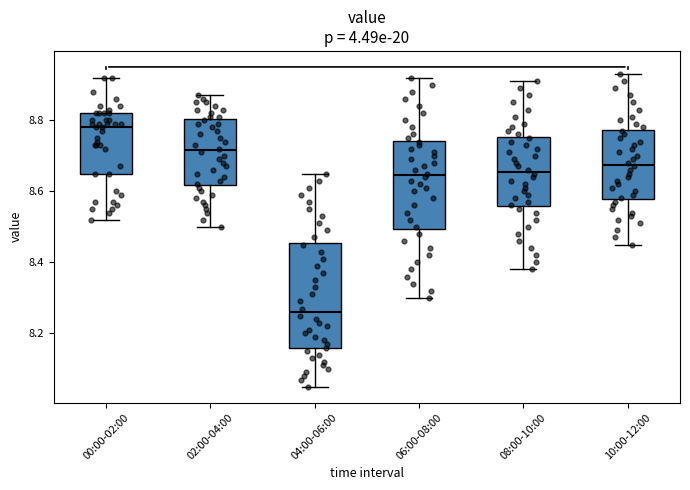

Which box's median line is the lowest?

04:00-06:00